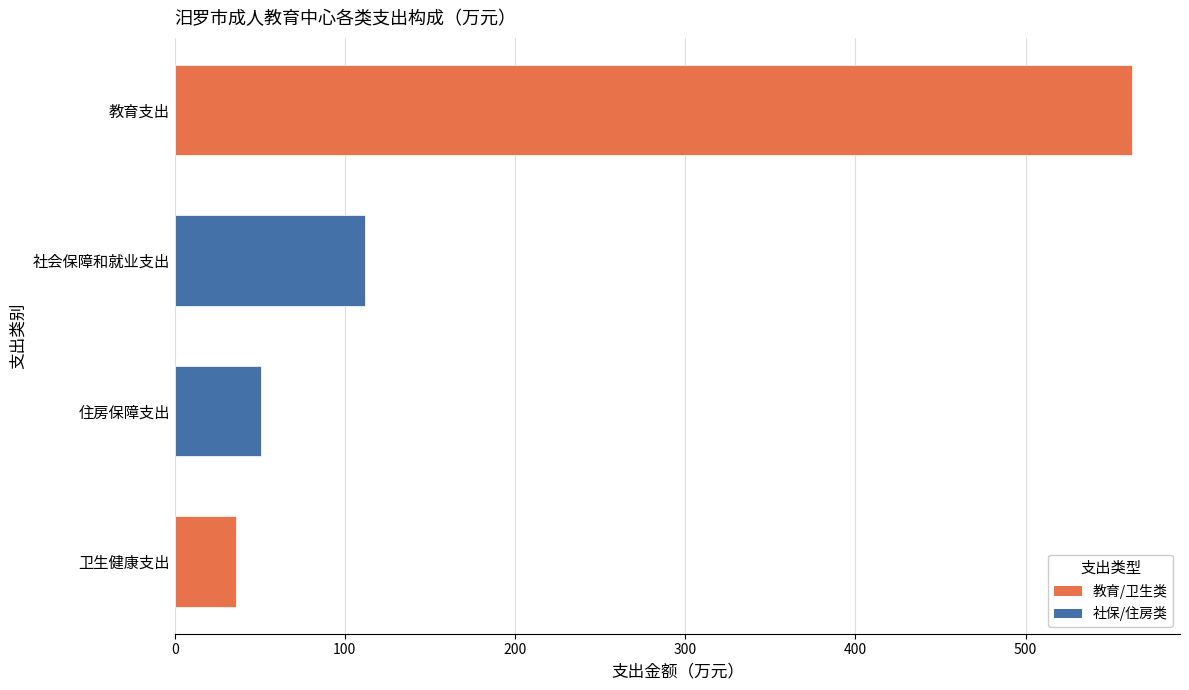

The value at 社会保障和就业支出 is 111.9. True or false?

True